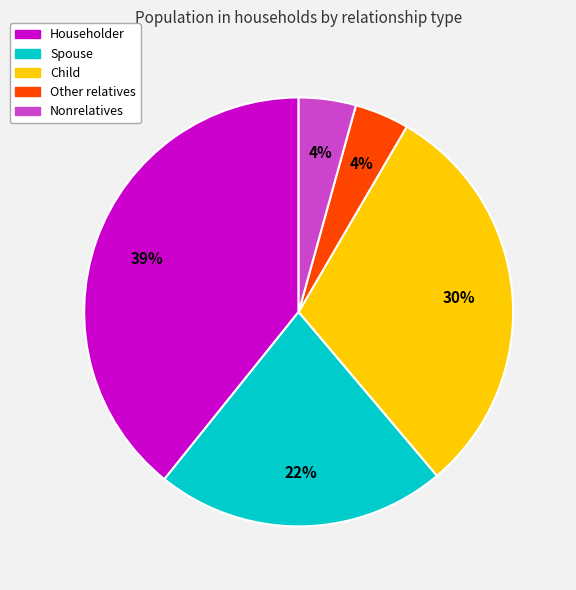

Which category has the biggest portion of the pie?

Householder